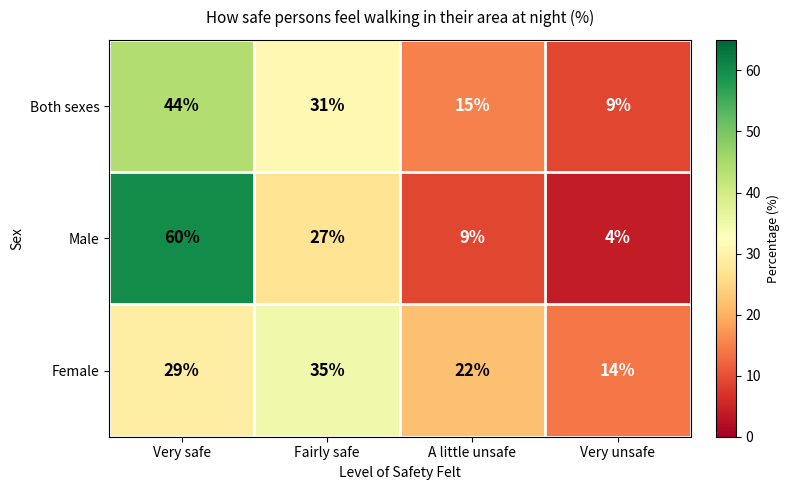

Reading left to right, what are all the values shown in this chart?

Both sexes: 44	31	15	9
Male: 60	27	9	4
Female: 29	35	22	14